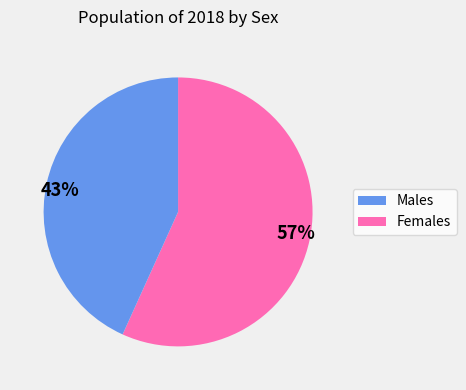

Which slice is the smallest?

43%